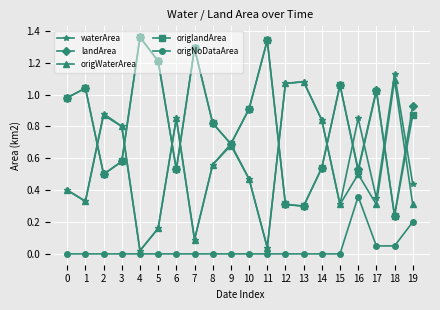

What is the total value across all series at 19?

2.8